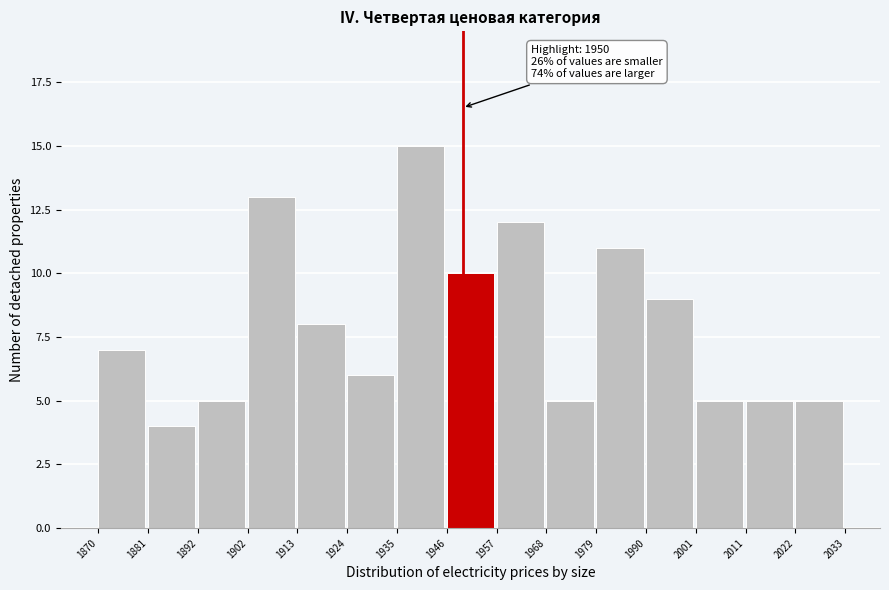

Which range on the x-axis has the tallest bar?

1935 to 1946